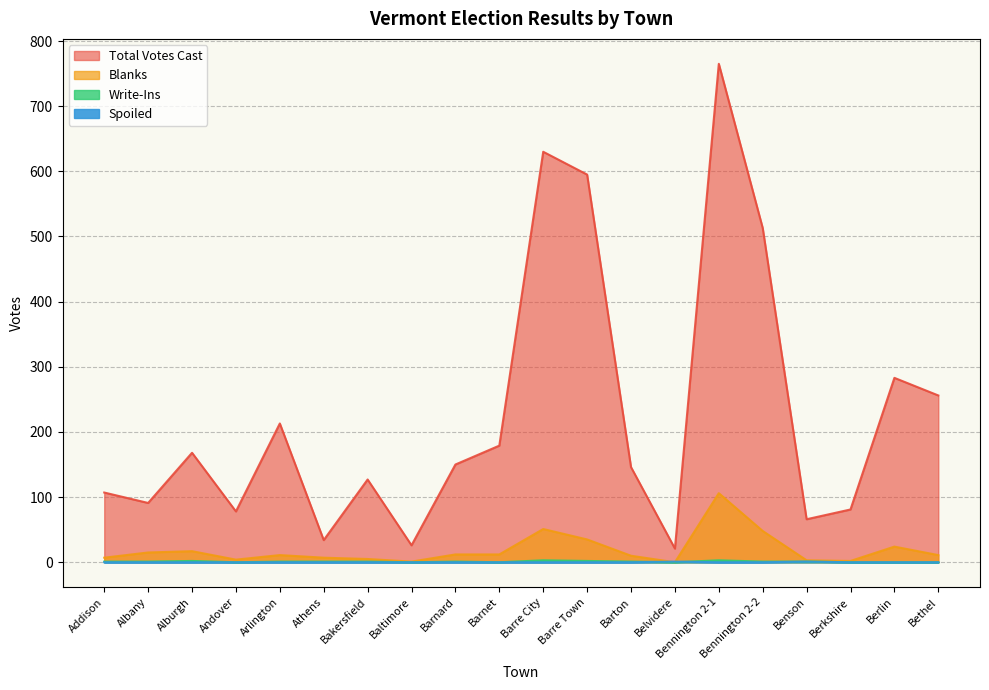

Where does the Blanks series first go above 11?

Albany